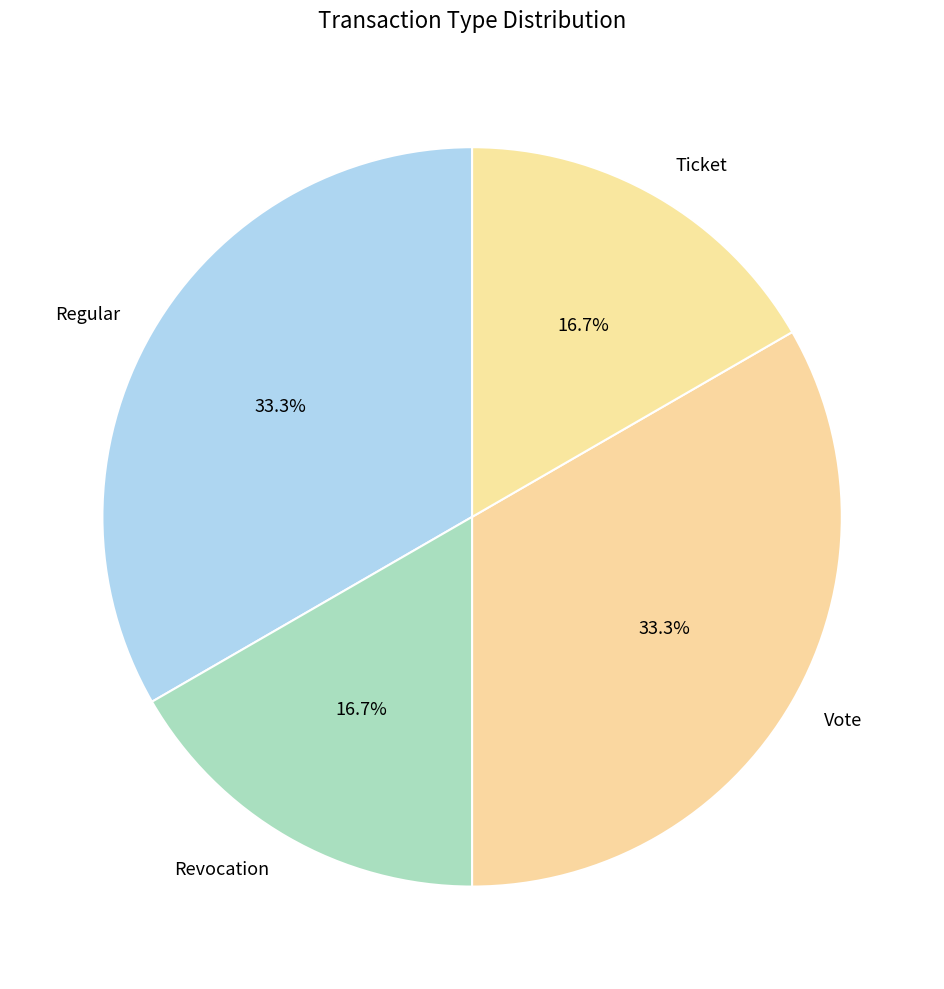

How many slices are in this pie chart?

4